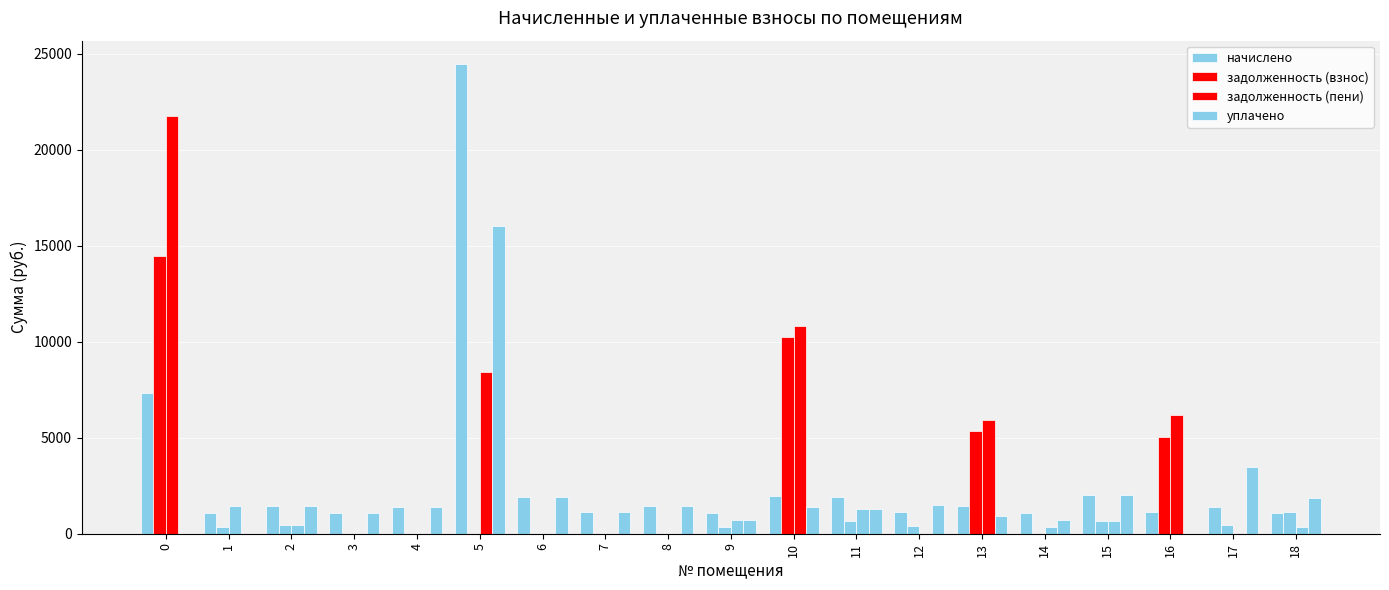

At which label is задолженность (взнос) closest to 7226?

13